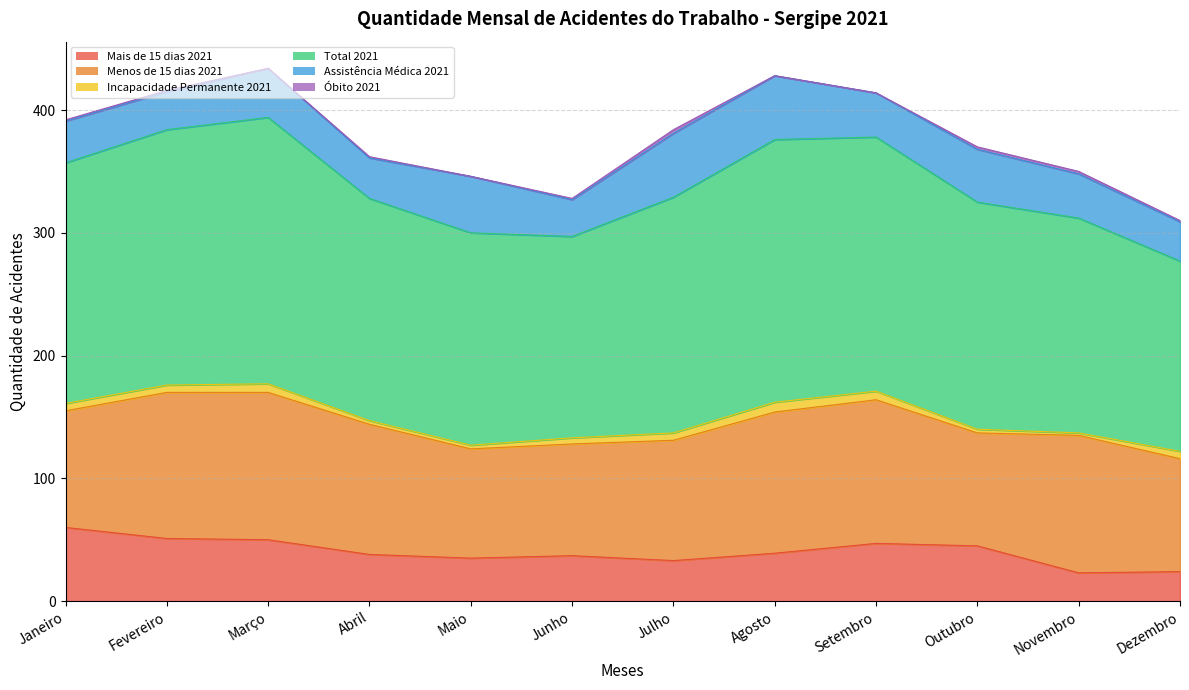

Where is the first local minimum for Óbito 2021?

Março